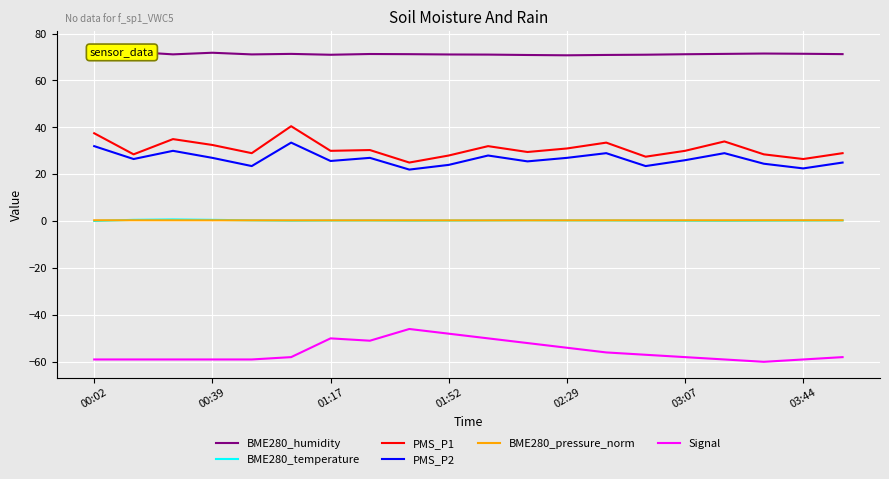

What is the highest value of the PMS_P2 series?

33.5